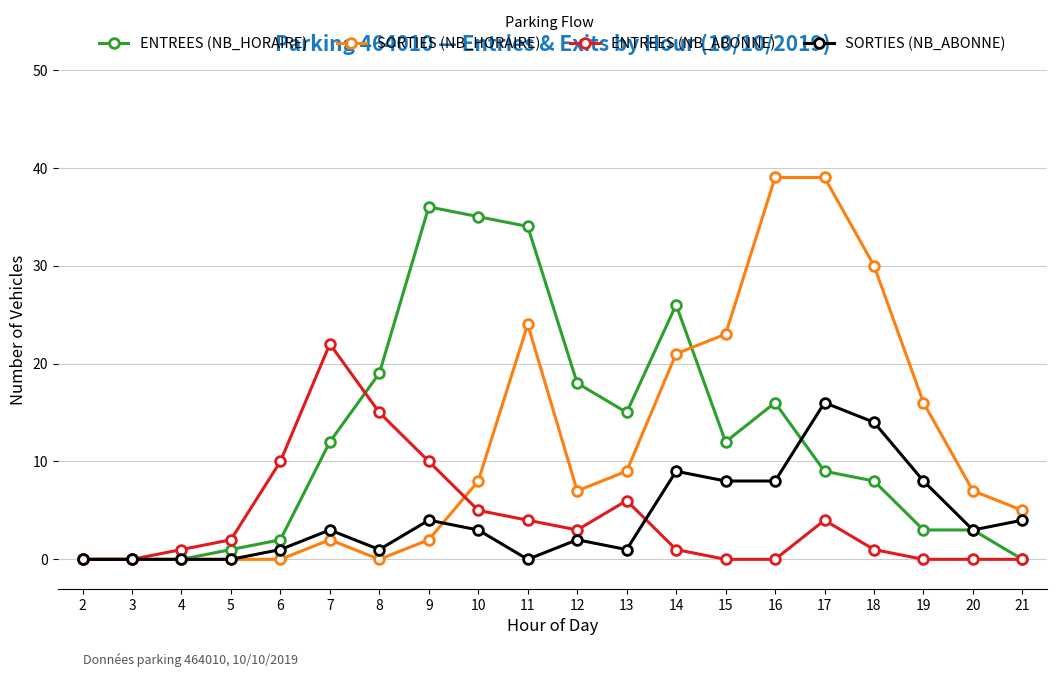

What is the difference between the maximum and second lowest values in the ENTREES (NB_HORAIRE) series?

36